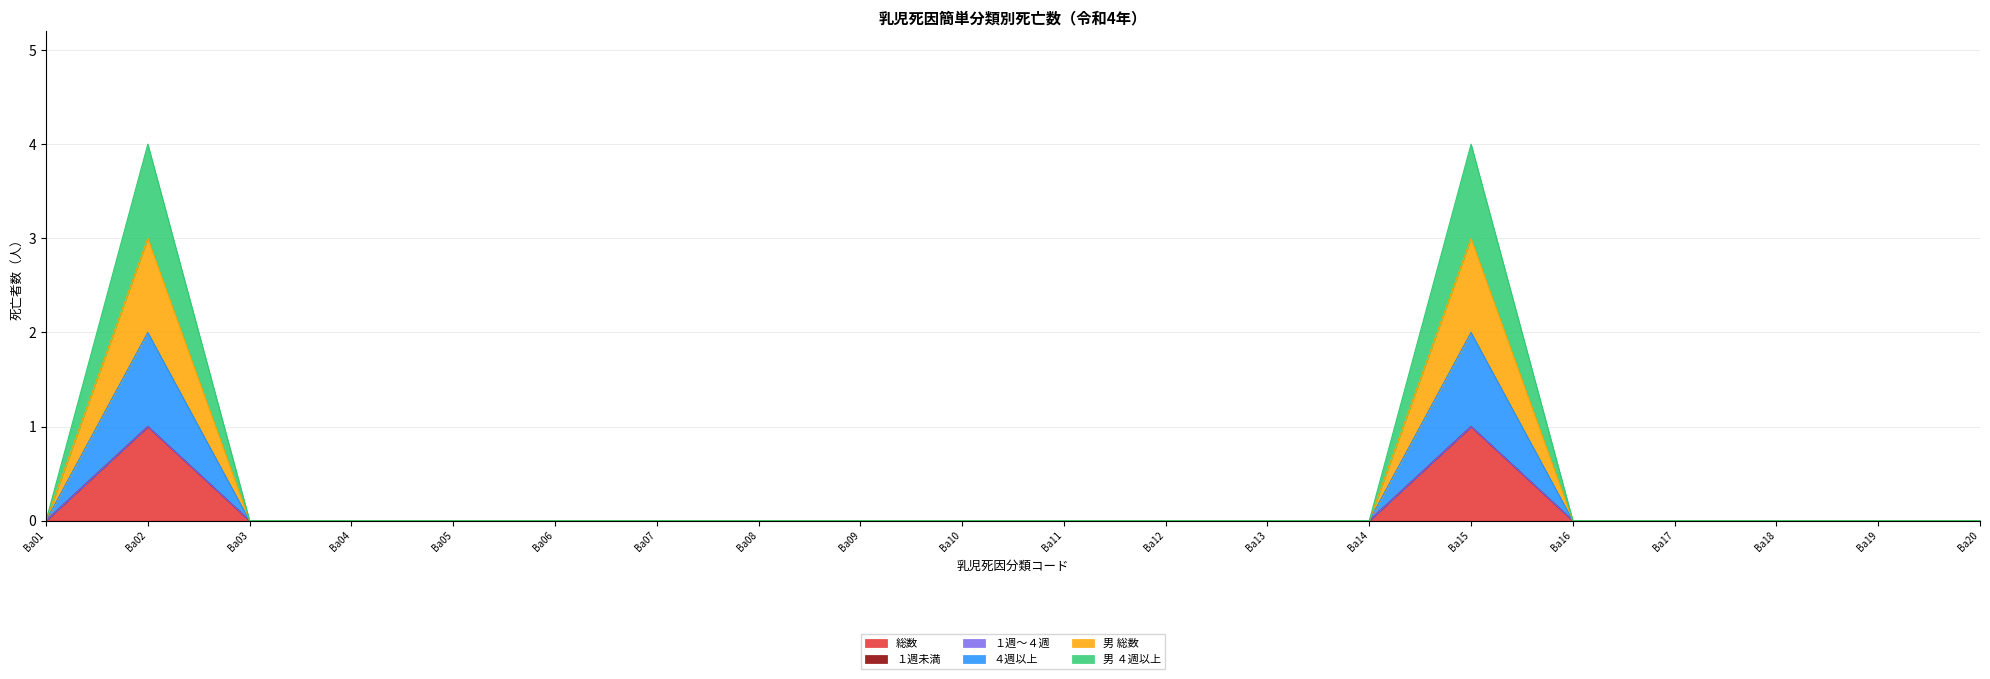

Where is the first local maximum for ４週以上?

Ba02